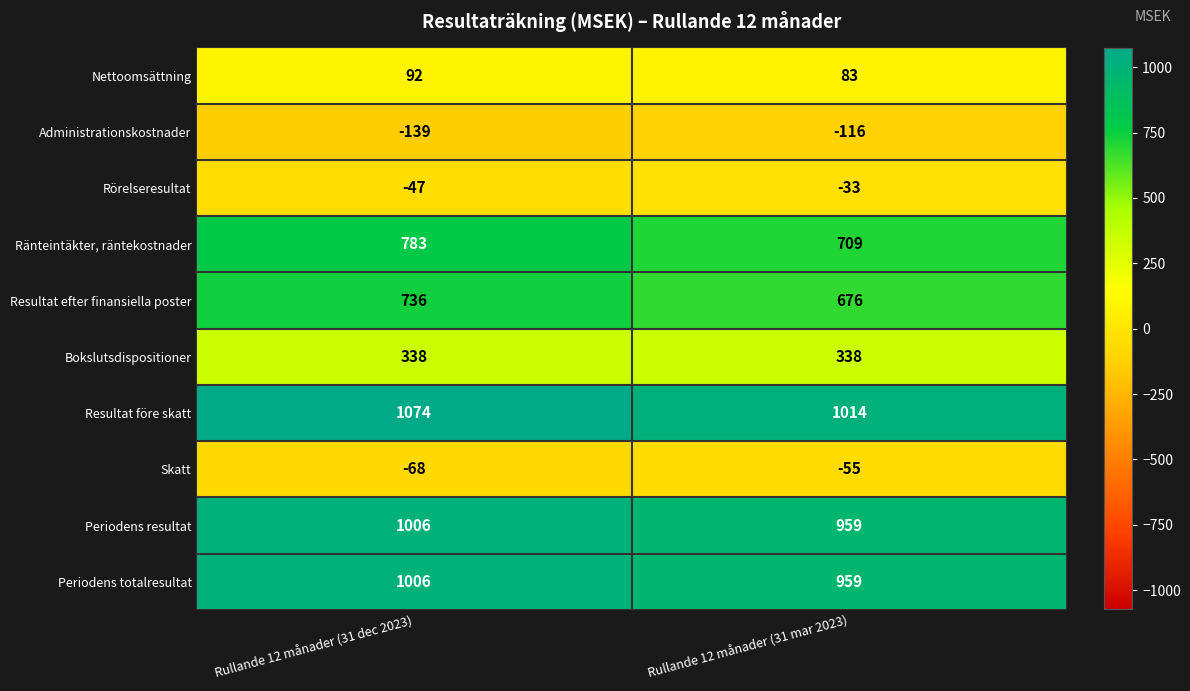

What is the difference between the maximum and minimum values in the Resultat efter finansiella poster series?

60